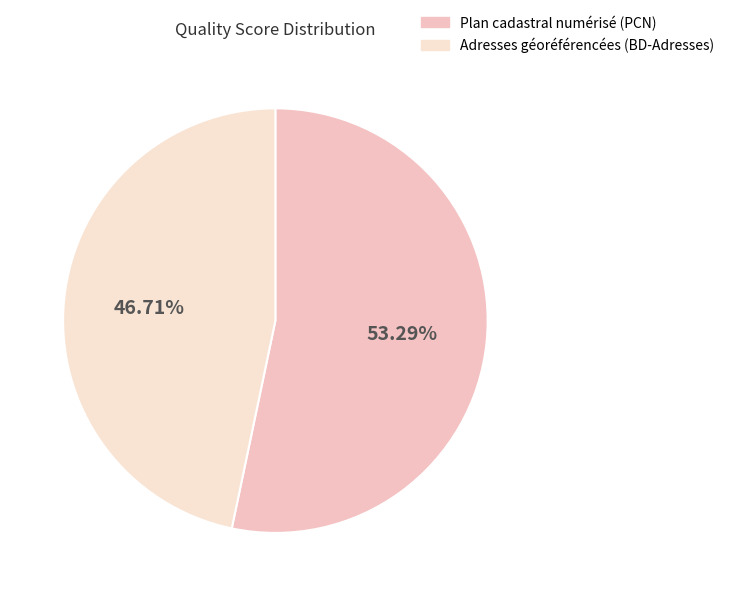

Which has a higher value, Adresses géoréférencées (BD-Adresses) or Plan cadastral numérisé (PCN)?

Plan cadastral numérisé (PCN)